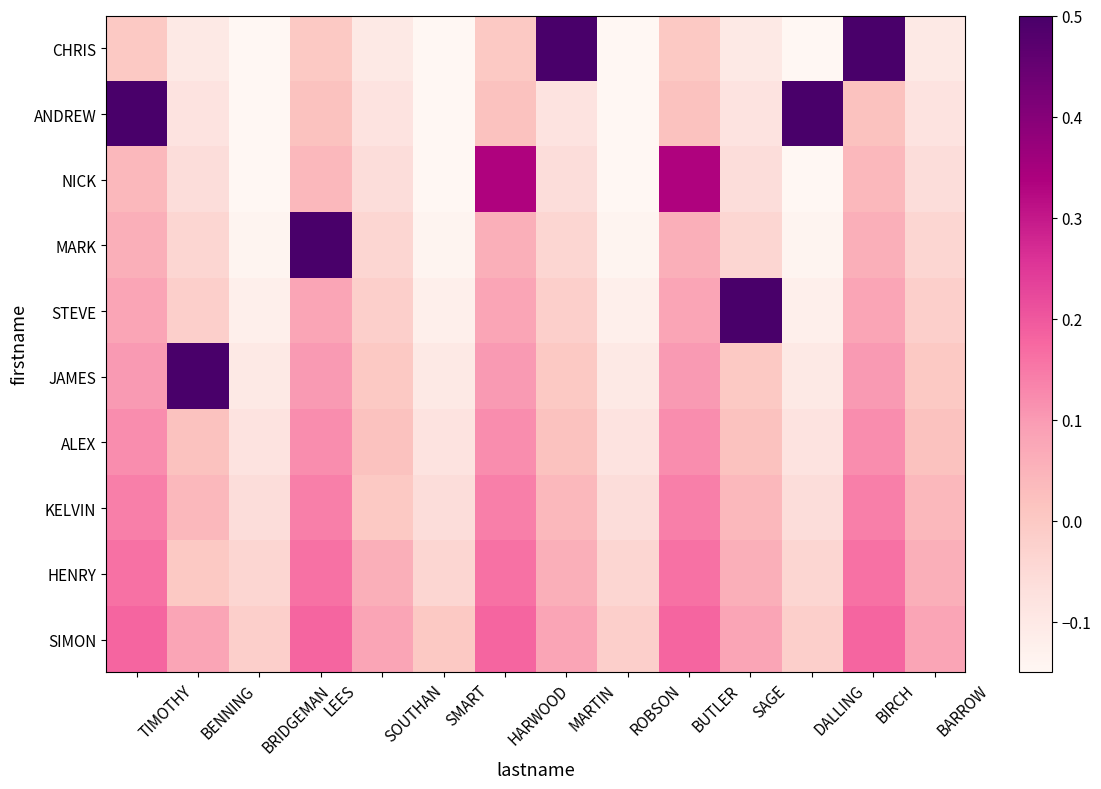

Count the number of categories in the chart.

14